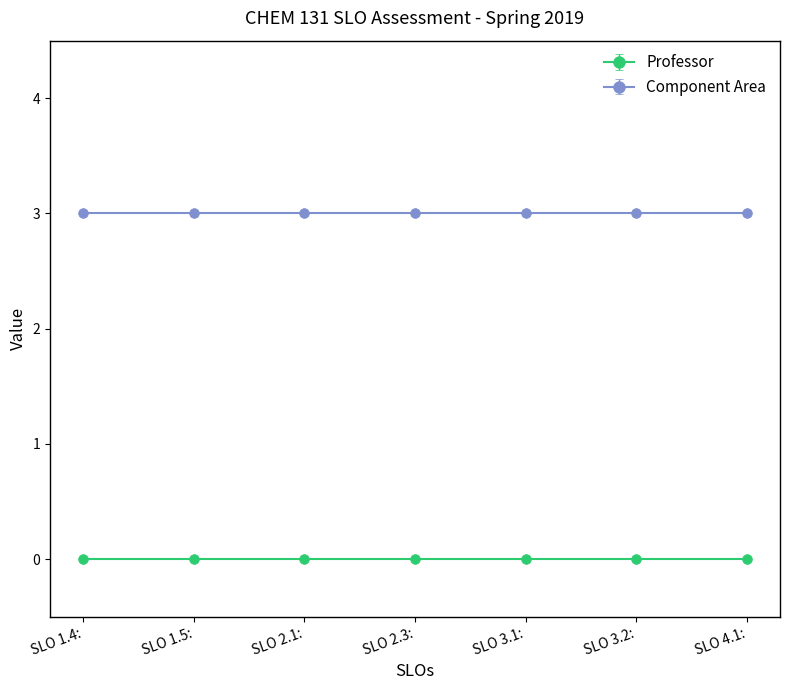

At which category is the sum across all series the highest?

SLO 1.4: